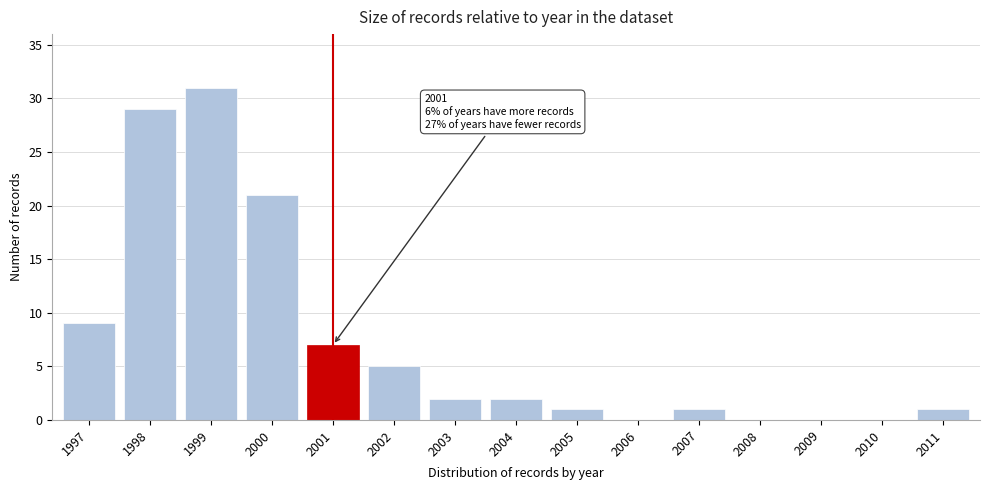

Reading right to left, what are all the values shown in this chart?

2011=1	2010=0	2009=0	2008=0	2007=1	2006=0	2005=1	2004=2	2003=2	2002=5	2001=7	2000=21	1999=31	1998=29	1997=9